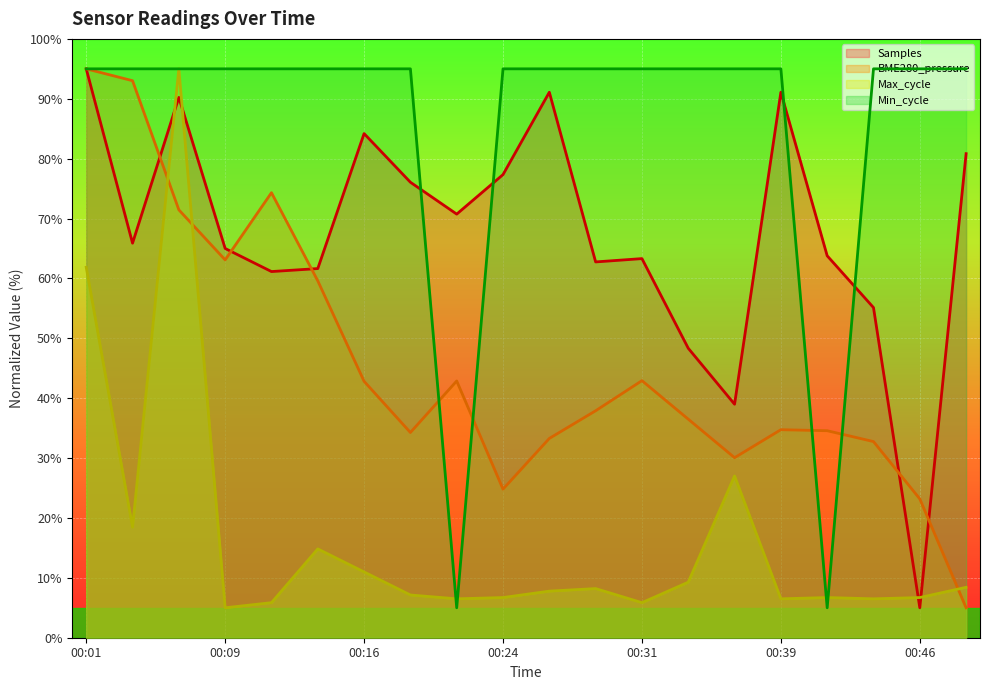

List the series in order of their overall mean, highest first.

Min_cycle, Samples, BME280_pressure, Max_cycle